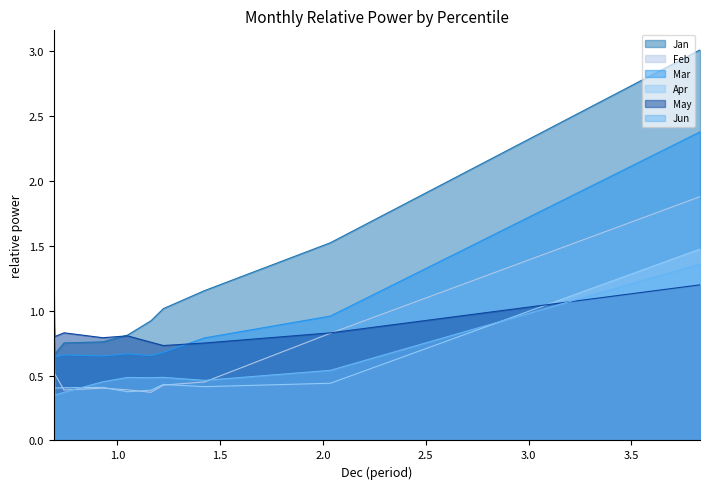

Which series has the largest range (max minus min)?

Jan